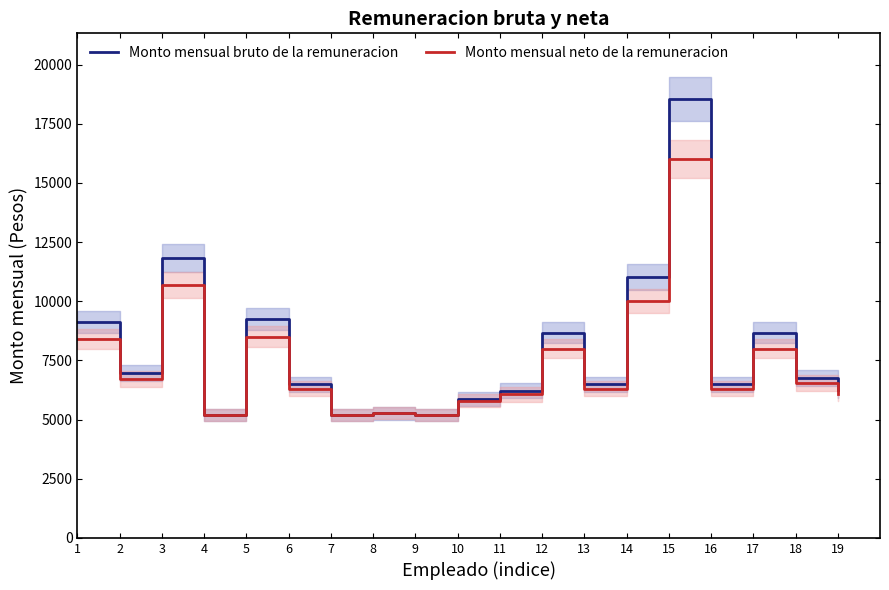

Rank the categories by Monto mensual bruto de la remuneracion value from highest to lowest.

15, 3, 14, 5, 1, 12, 17, 2, 18, 6, 13, 16, 19, 11, 10, 8, 4, 7, 9